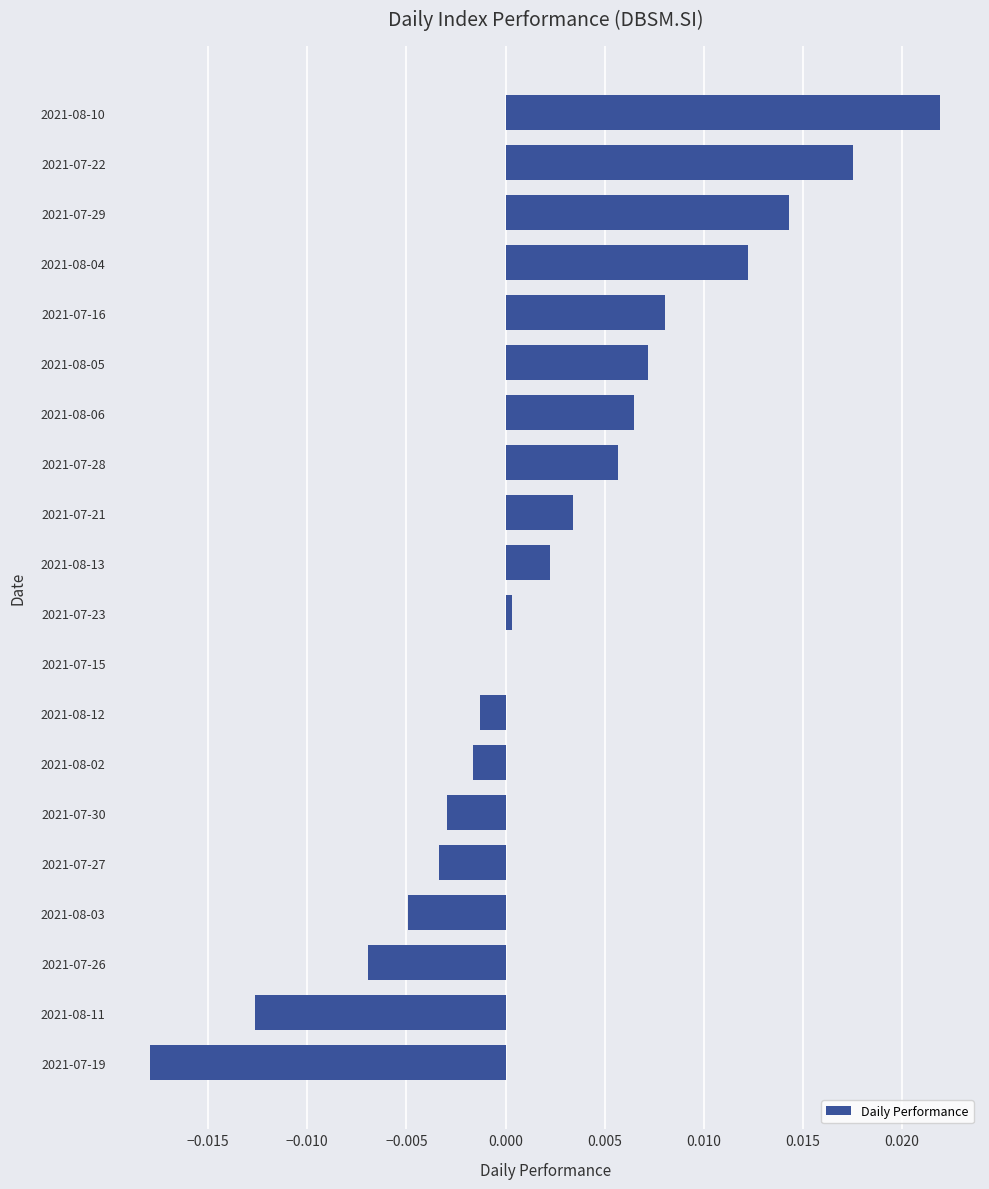

Which category has the highest value across all series?

2021-08-10